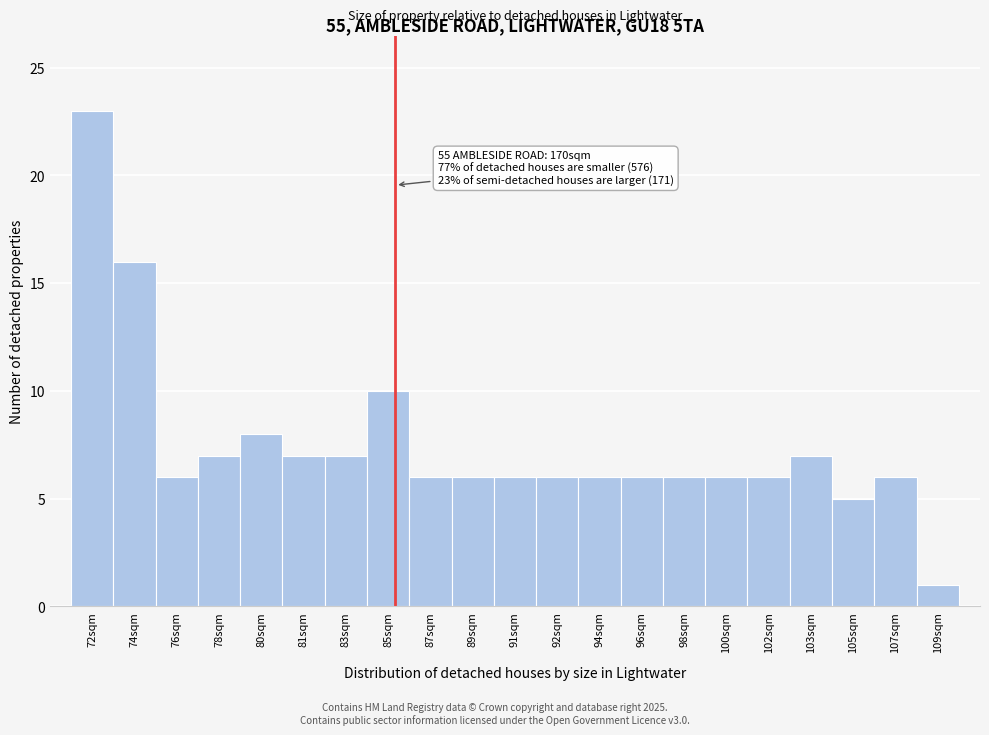

Reading left to right, transcribe all the data shown in this chart.

23	16	6	7	8	7	7	10	6	6	6	6	6	6	6	6	6	7	5	6	1